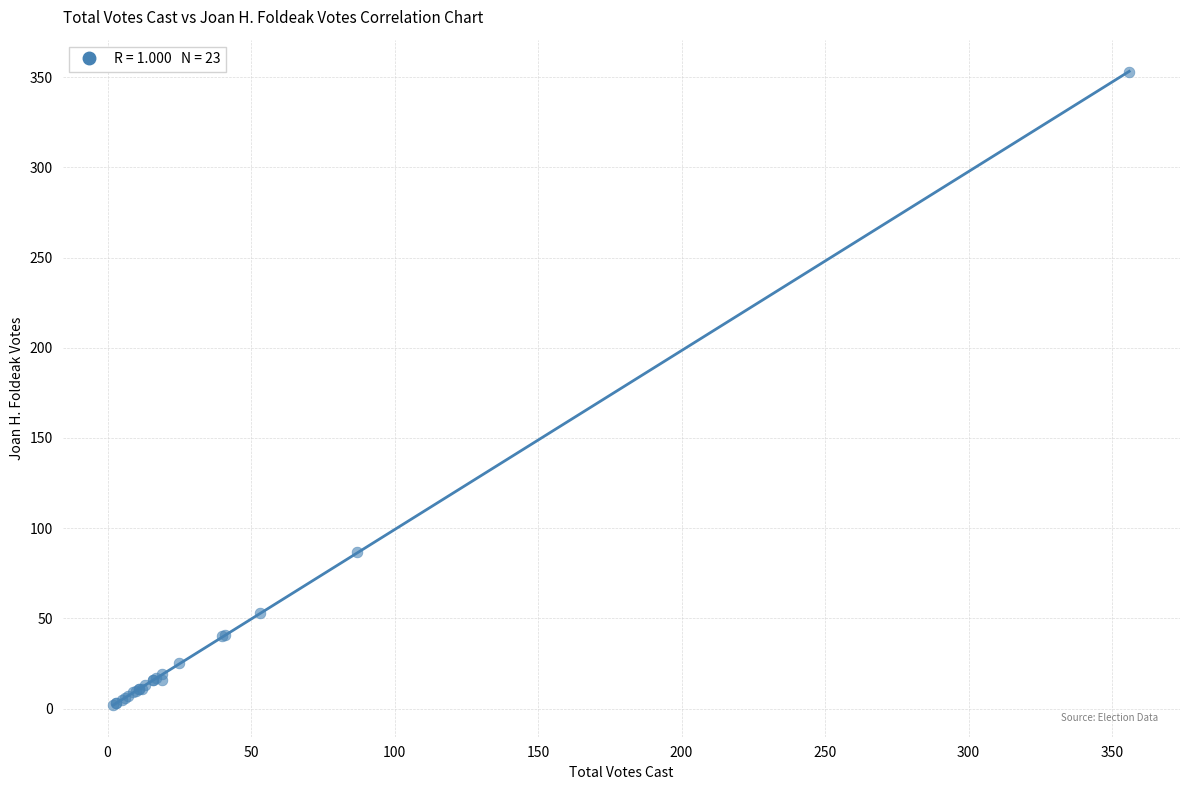

What Y value in the scatter plot is closest to 177?

87